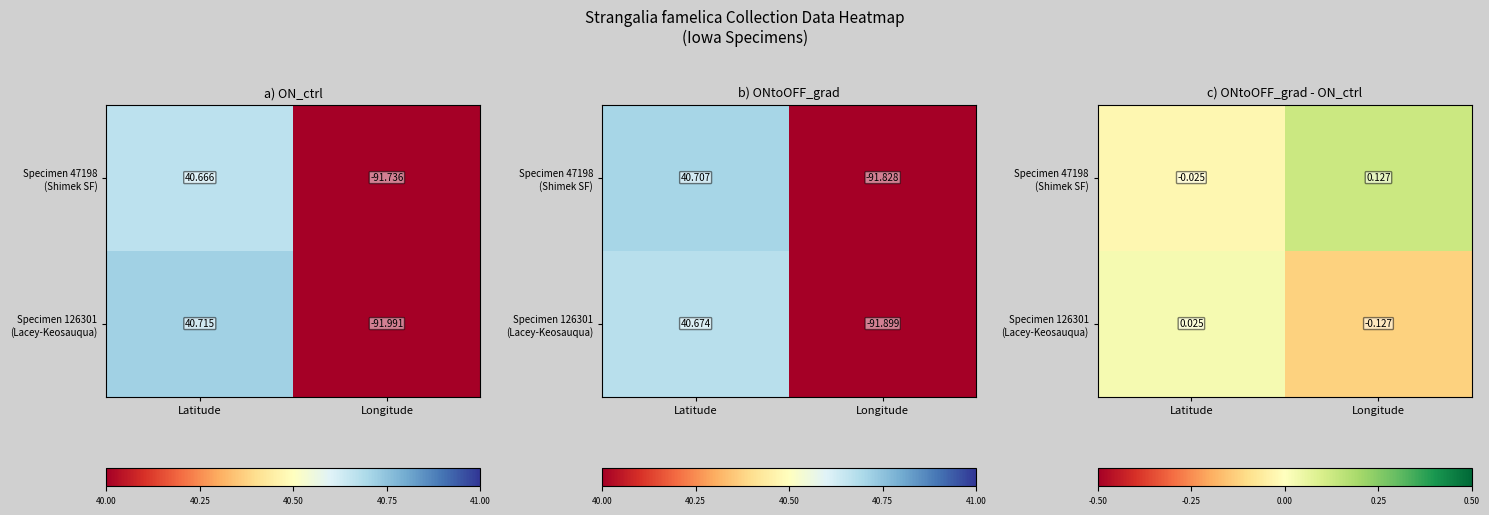

What is the sum of all Specimen 47198 (Shimek SF) values?

0.1